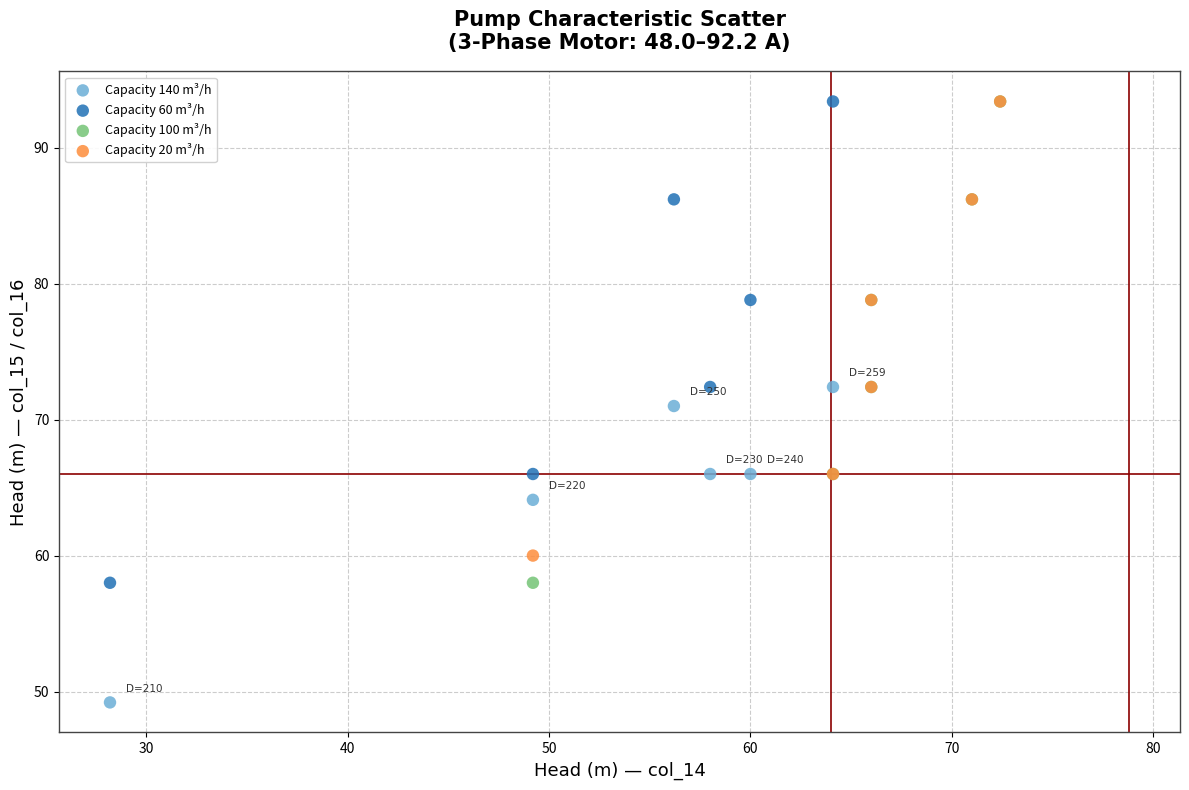

Which series reaches the minimum Y coordinate?

Capacity 140 m³/h